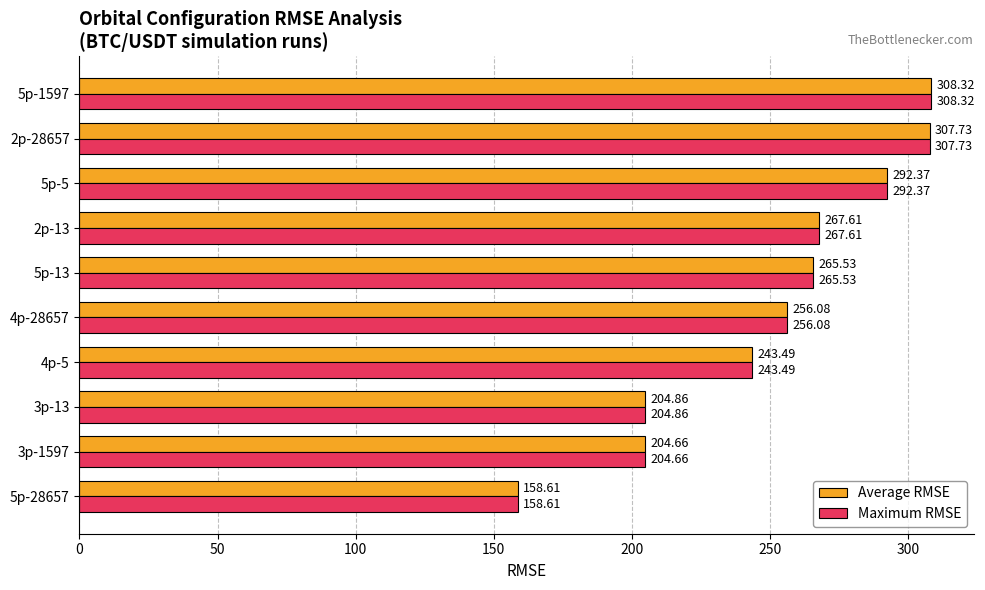

What is the sum of all Maximum RMSE values?

2509.3